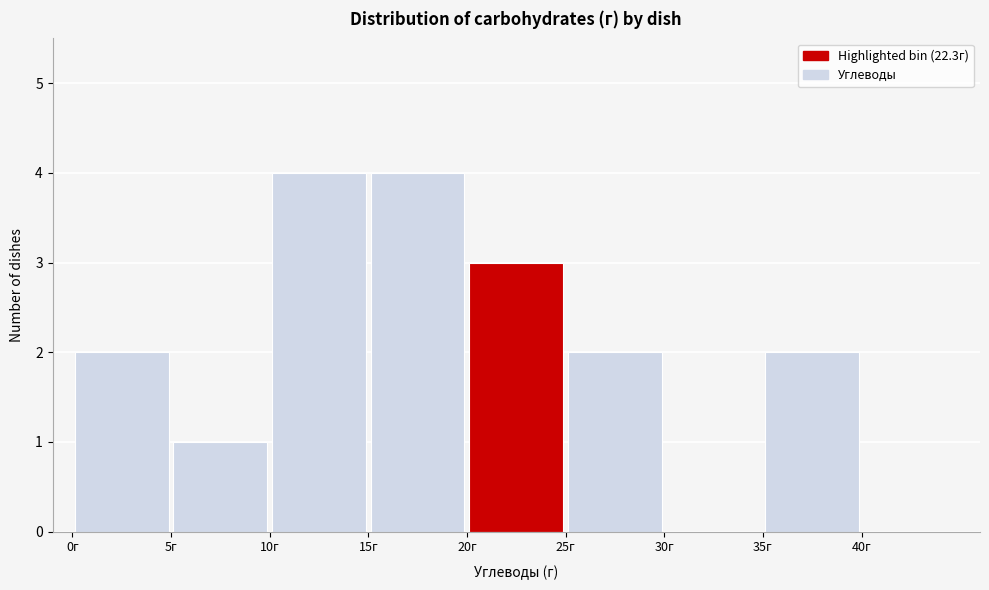

Reading left to right, list every bar in this chart as the range it spans on the x-axis followed by its height. The values are not printed on the chart, so give them approximately, as read against the axis.

0 to 5: 2
5 to 10: 1
10 to 15: 4
15 to 20: 4
20 to 25: 3
25 to 30: 2
30 to 35: 0
35 to 40: 2
40 to 45: 0